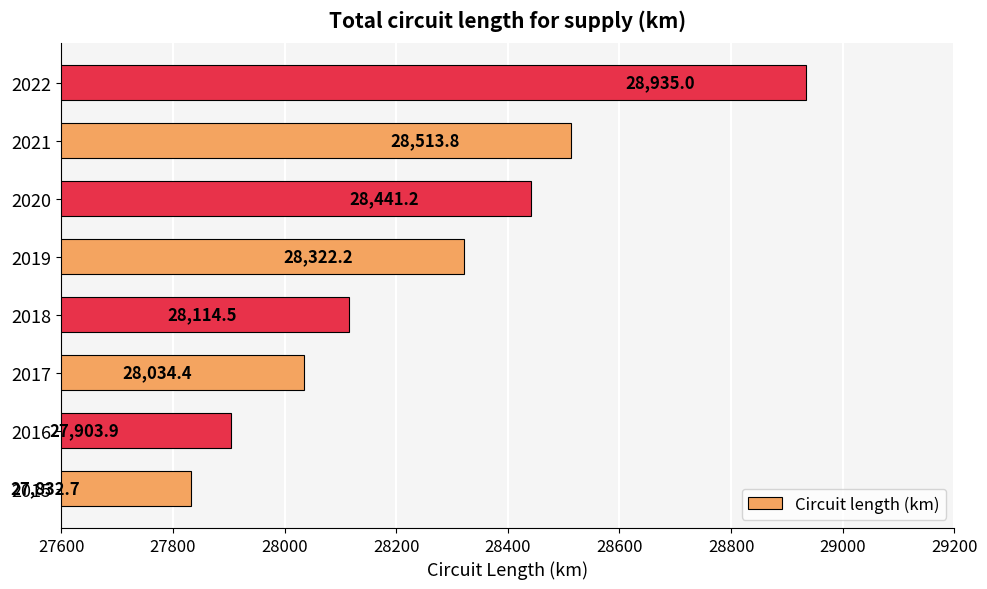

Approximately how many times larger is the value at 2020 compared to 2018?

1.0